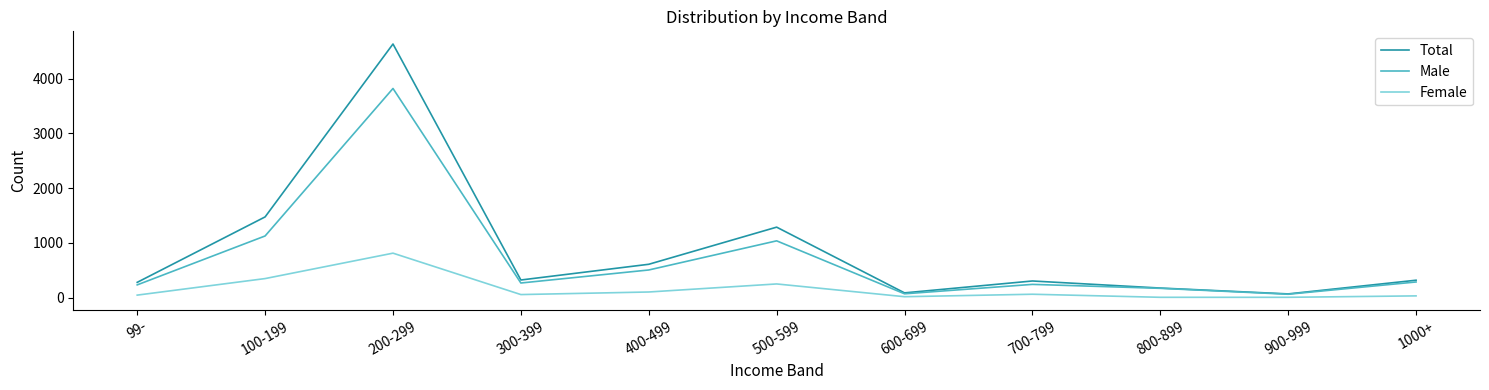

Is the value of Male at 200-299 greater than the value of Total at 500-599?

Yes